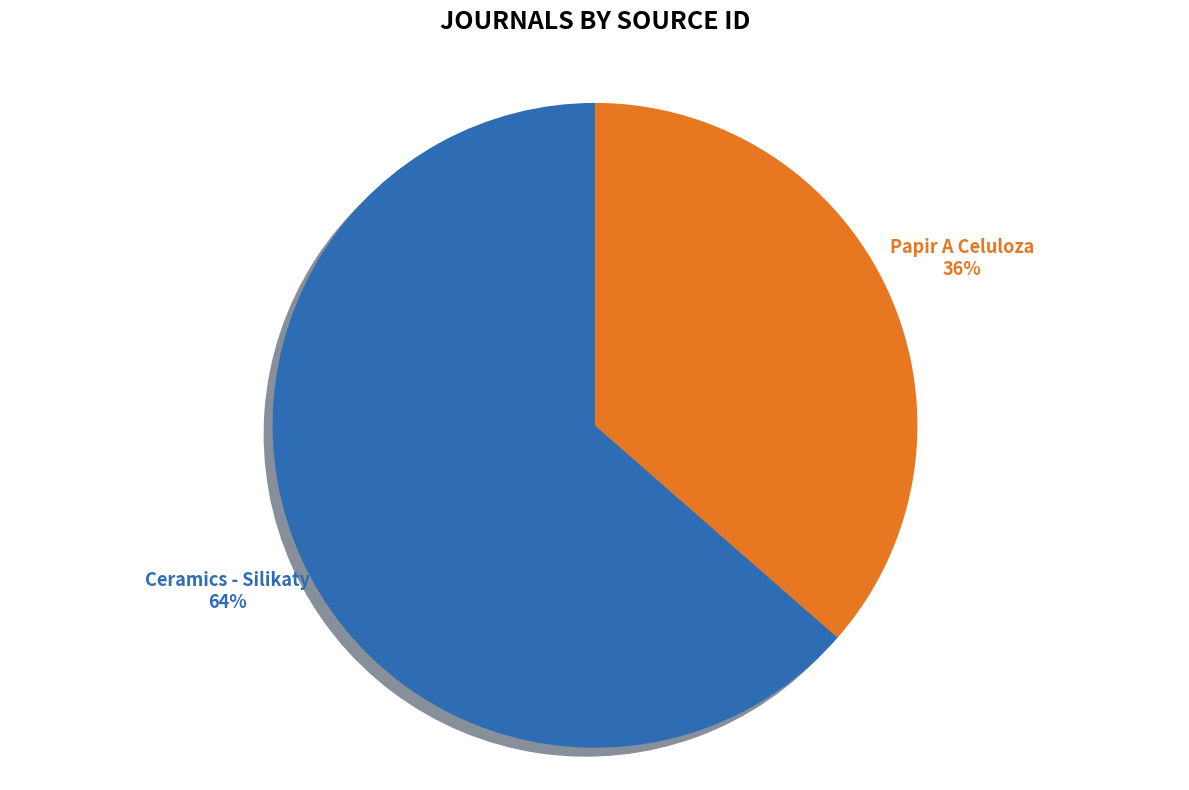

Does Papir A Celuloza represent more than half of the total?

No